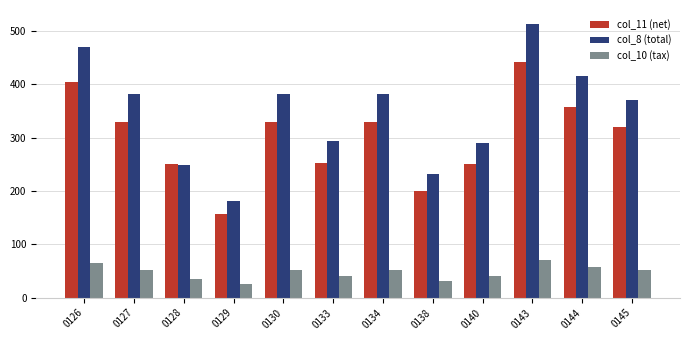

What is the difference between the highest and lowest values at 0140?

250.0